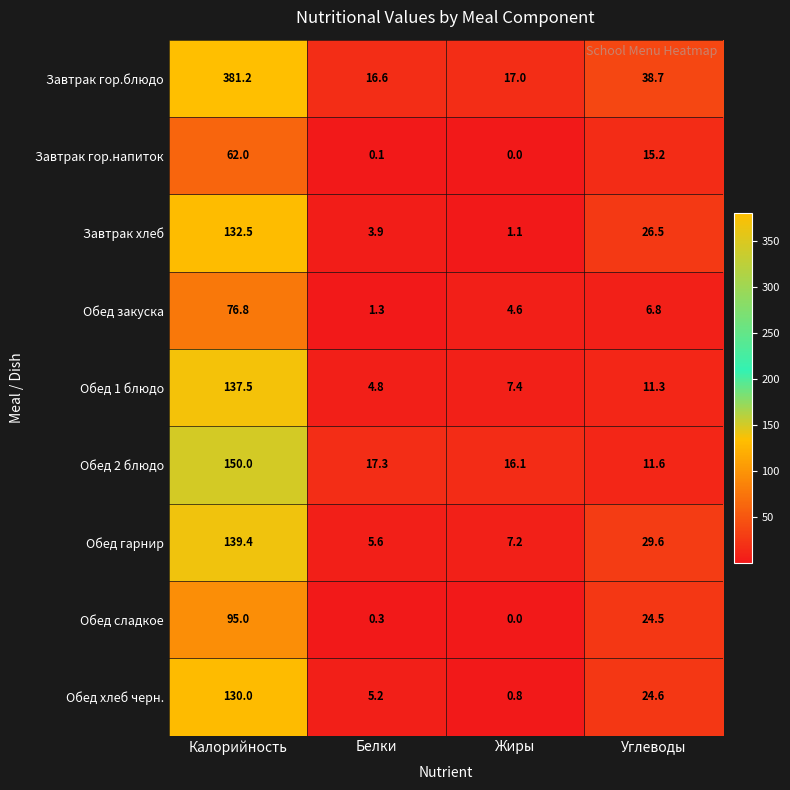

Which label corresponds to the smallest value in the chart?

Жиры